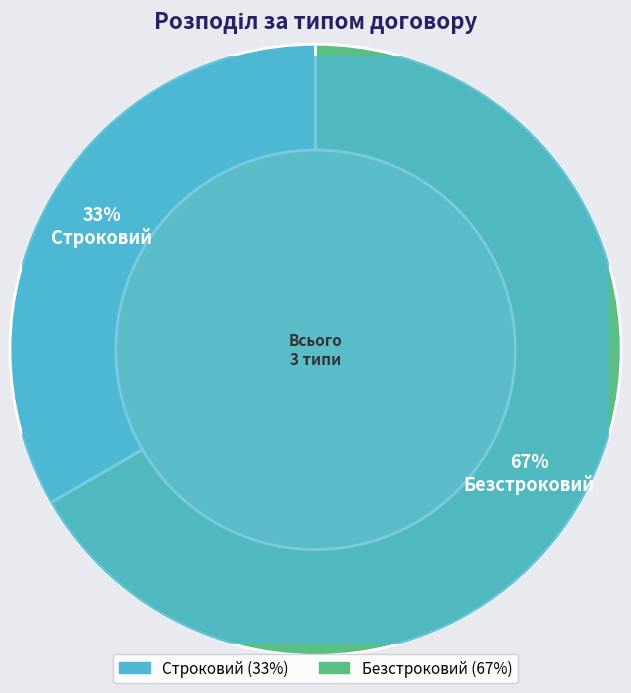

Is it true that Безстроковий is 58% of the pie?

False